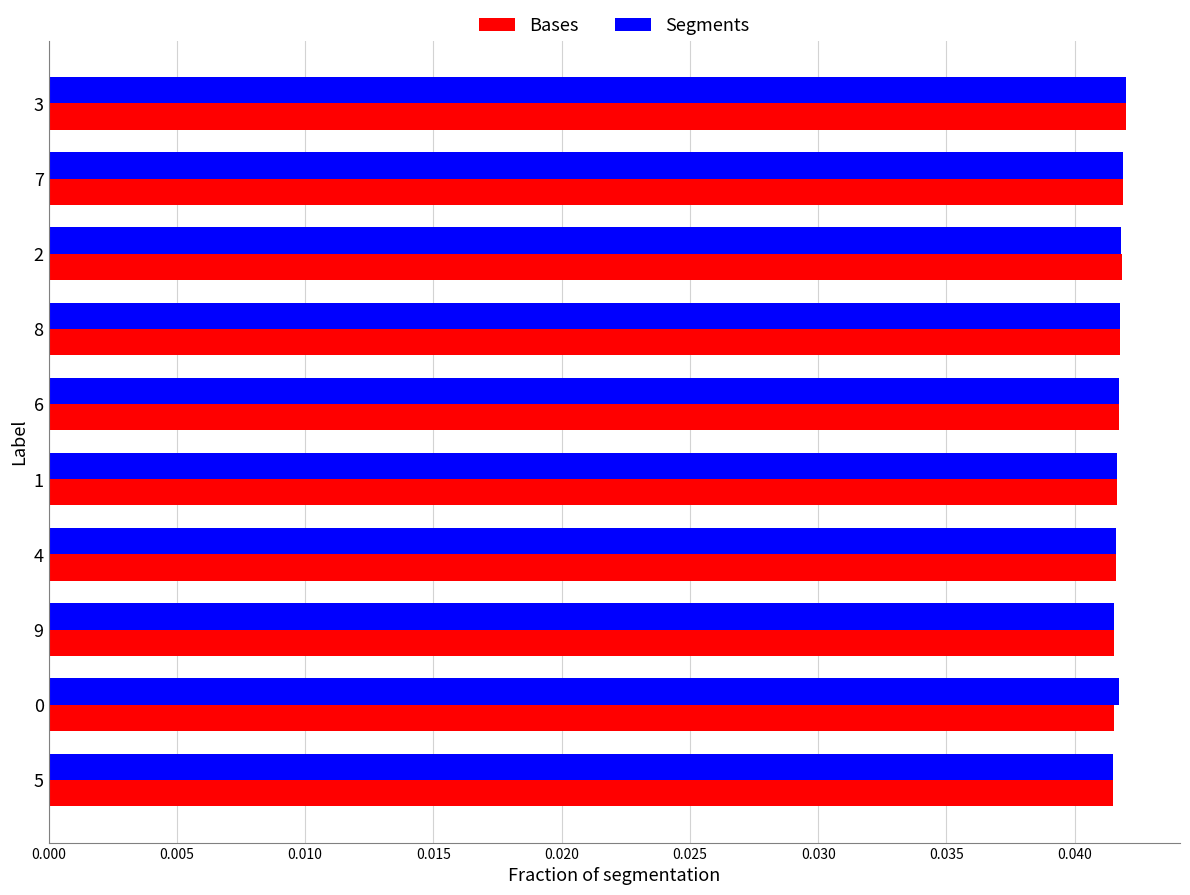

What is the sum of all Bases values?

0.4